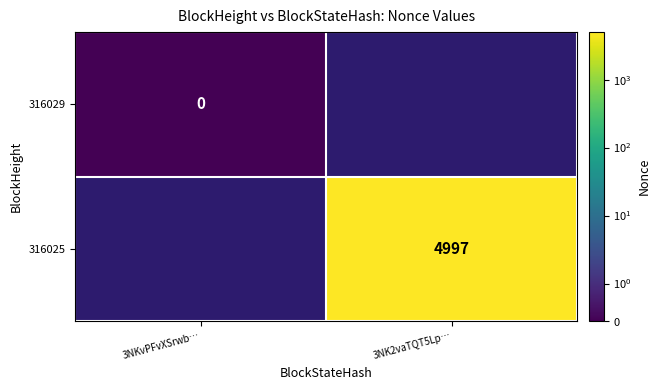

True or false: 316025 has a value of 4997 at 3NK2vaTQT5Lp….

True